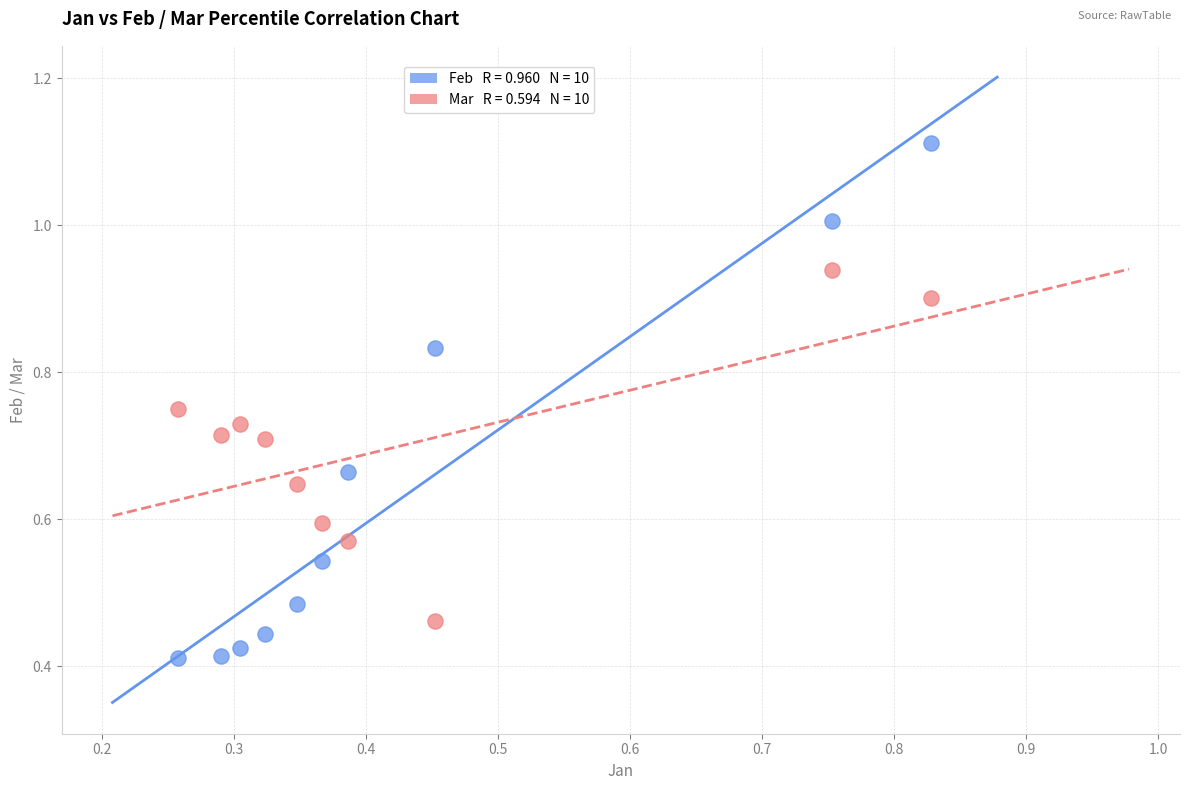

How many data points are displayed?

20